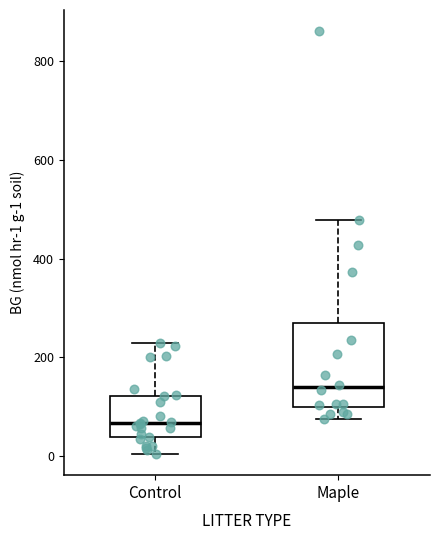

Comparing the boxes themselves (not the whiskers), which one is the tallest?

Maple